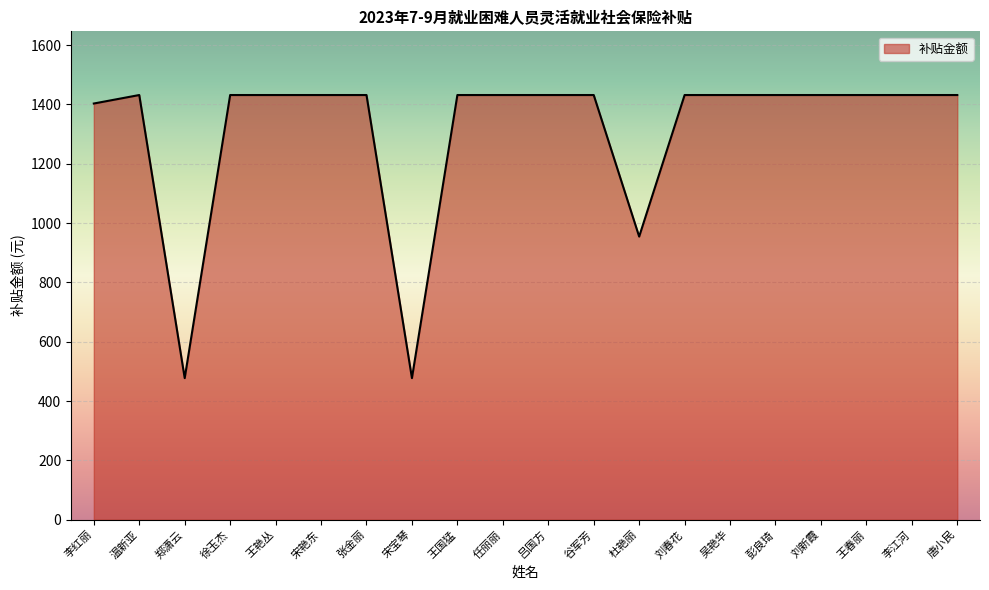

What is the average value?

1310.9